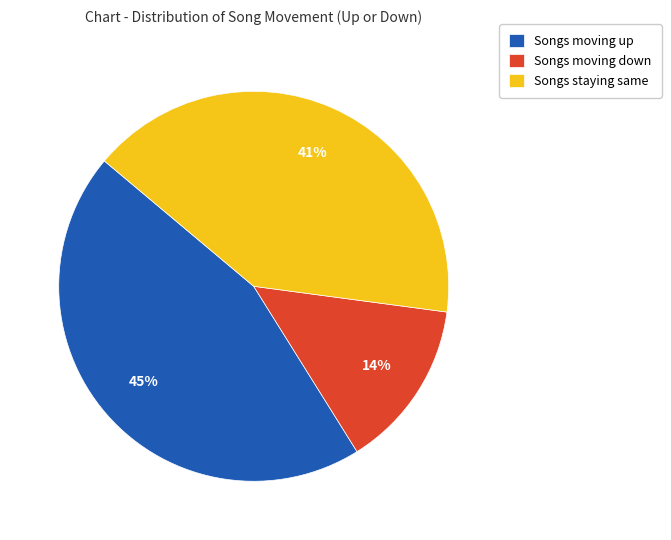

What percentage is the Songs moving up slice, to the nearest percent?

45%